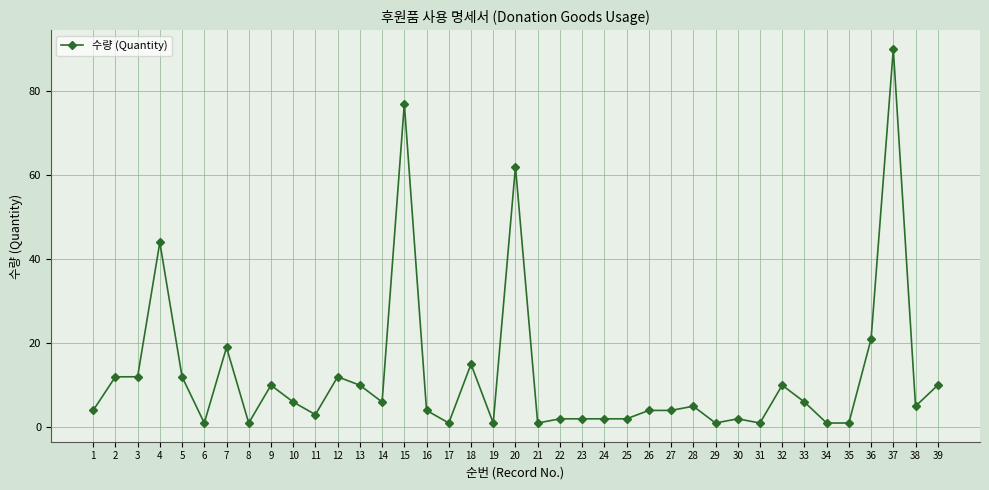

What is the greatest value displayed?

90